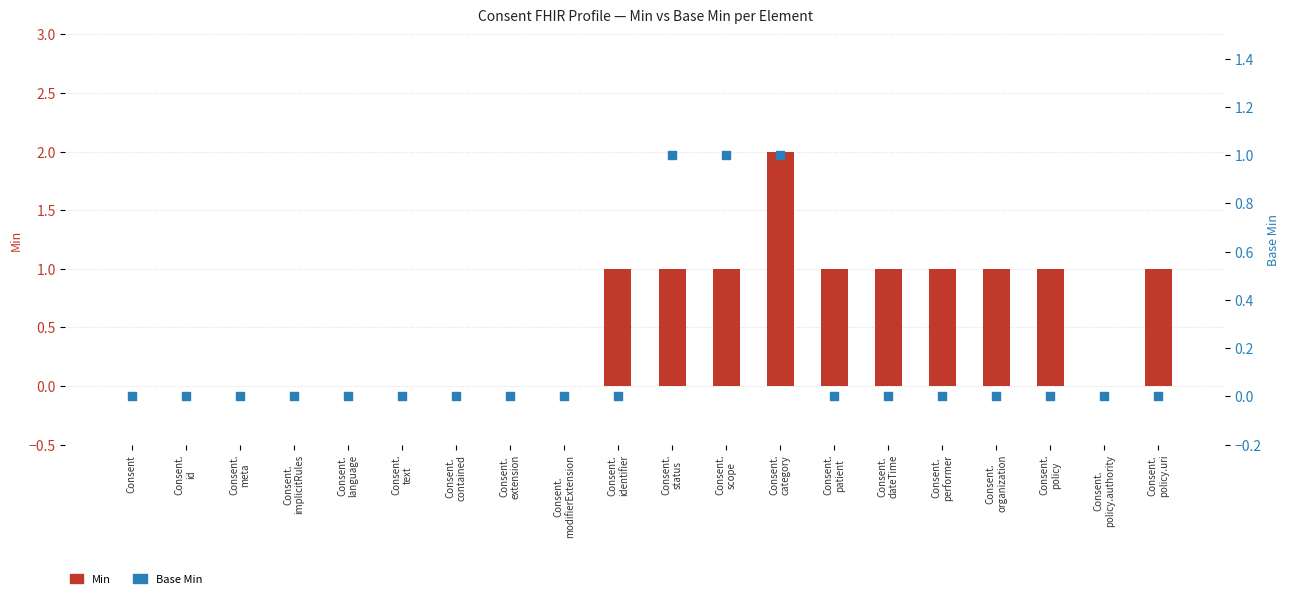

Which series contains the highest Y value?

Min